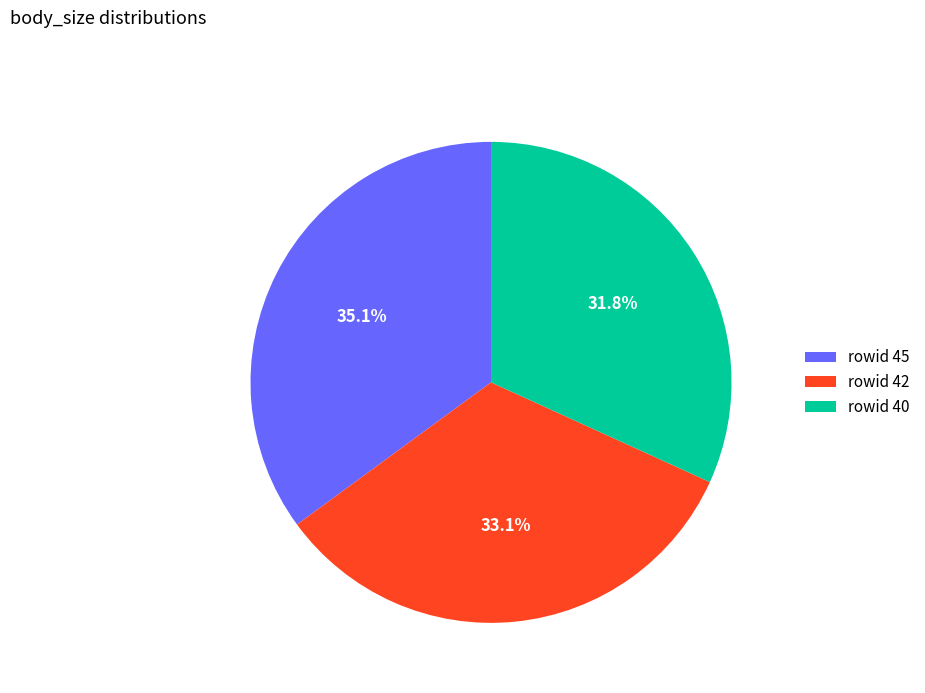

Which category has the smallest portion of the pie?

rowid 40